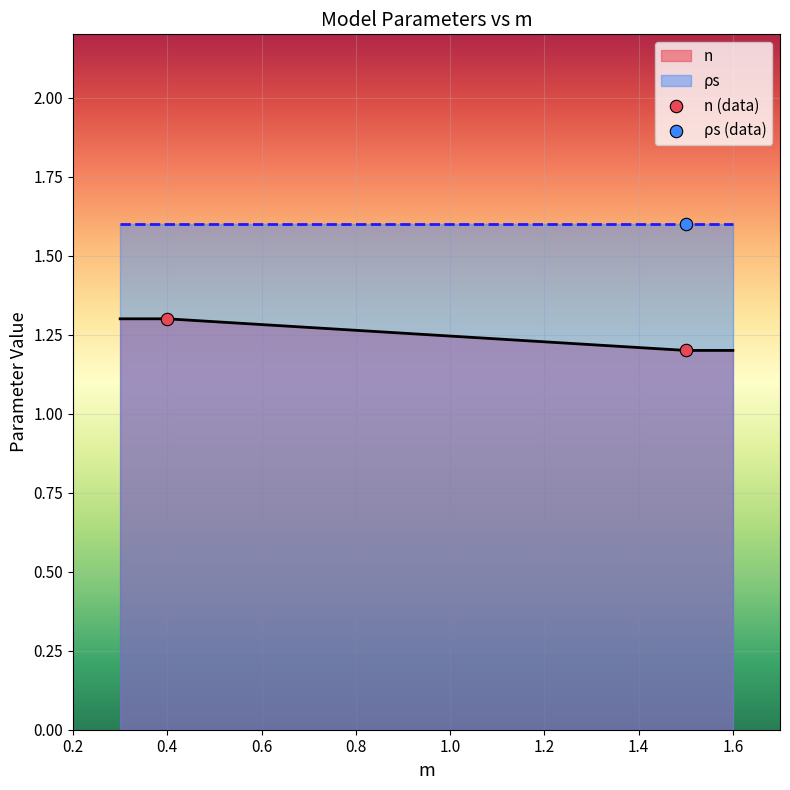

Approximately how many times larger is the value at 0.2 compared to 0.4?

1.1